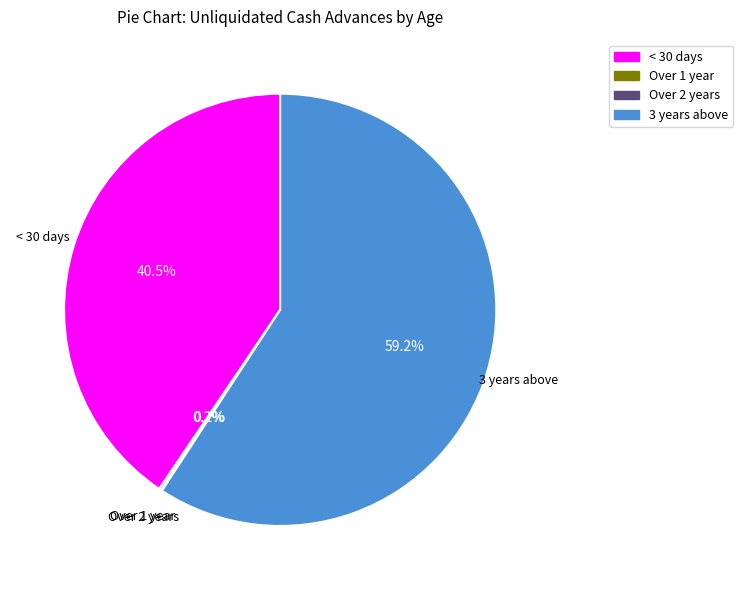

To the nearest percent, what is the difference between the largest and smallest slice percentages?

59%